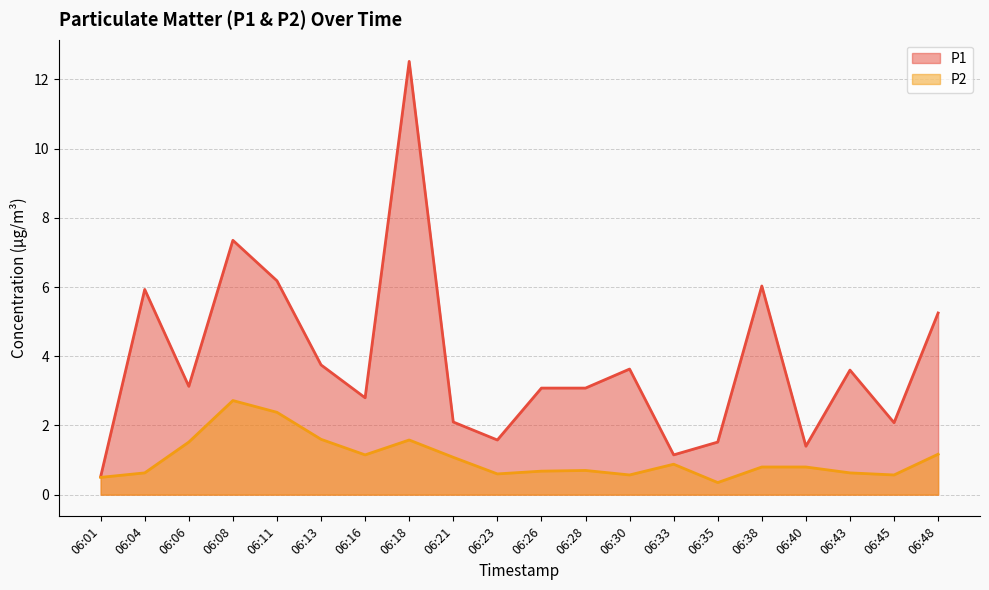

What is the value of the P2 point at the 12th from the left?

0.7